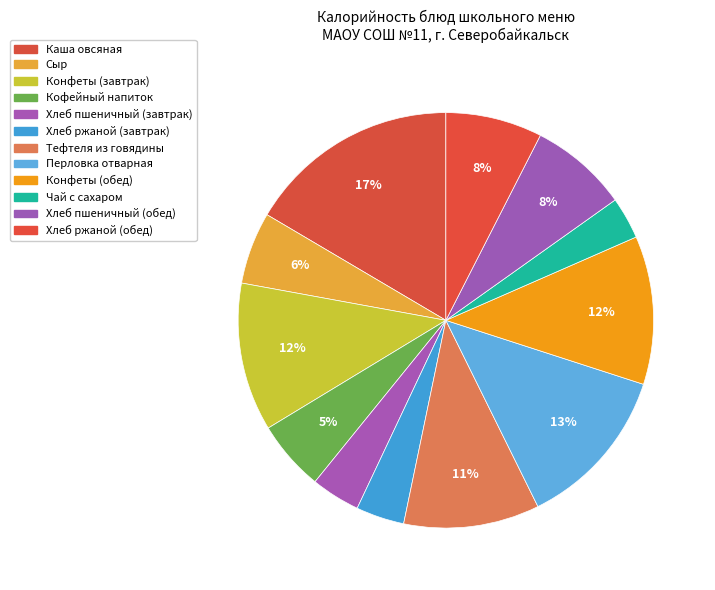

Which has a higher value, Хлеб пшеничный (обед) or Перловка отварная?

Перловка отварная